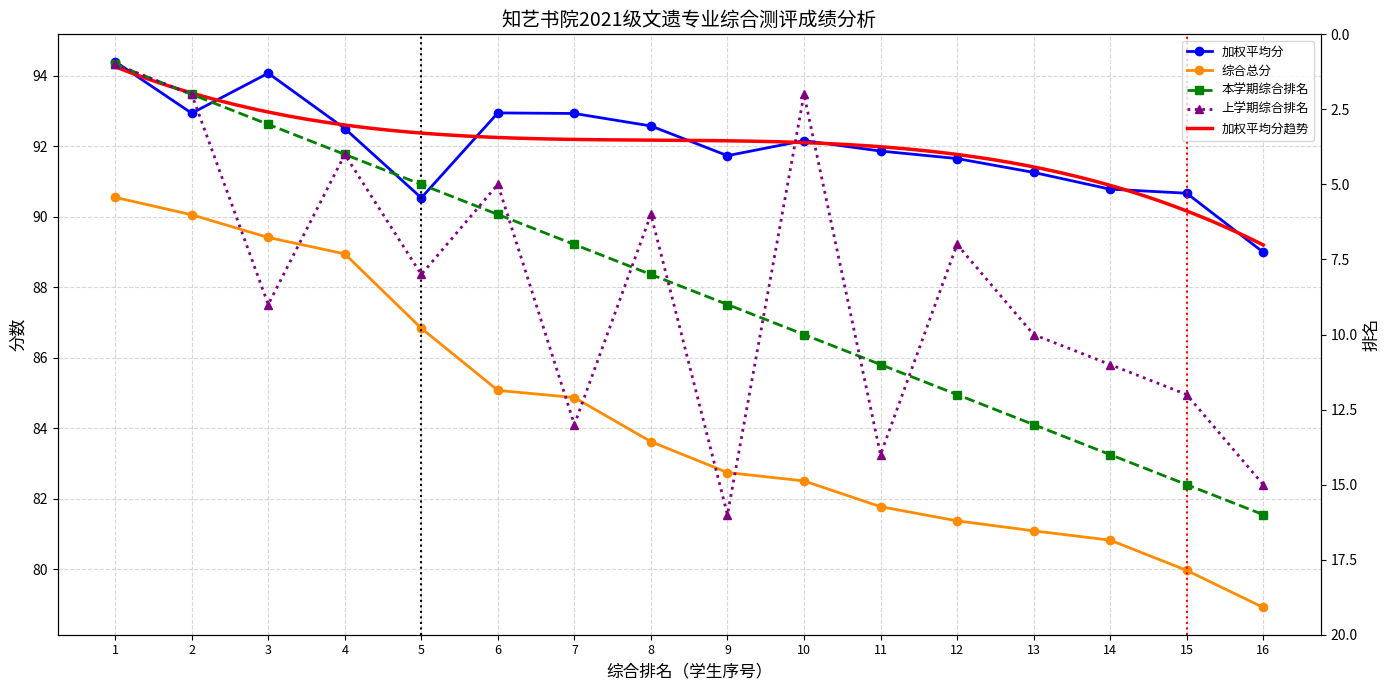

At which label does 加权平均分 first exceed 92?

1